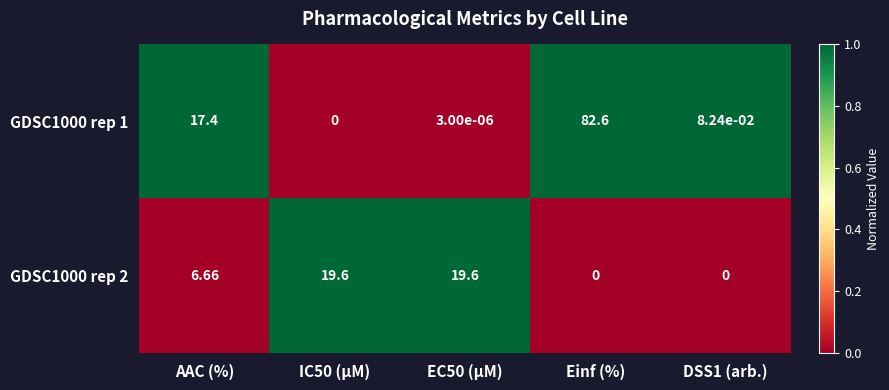

At which category is the sum across all series the highest?

Einf (%)